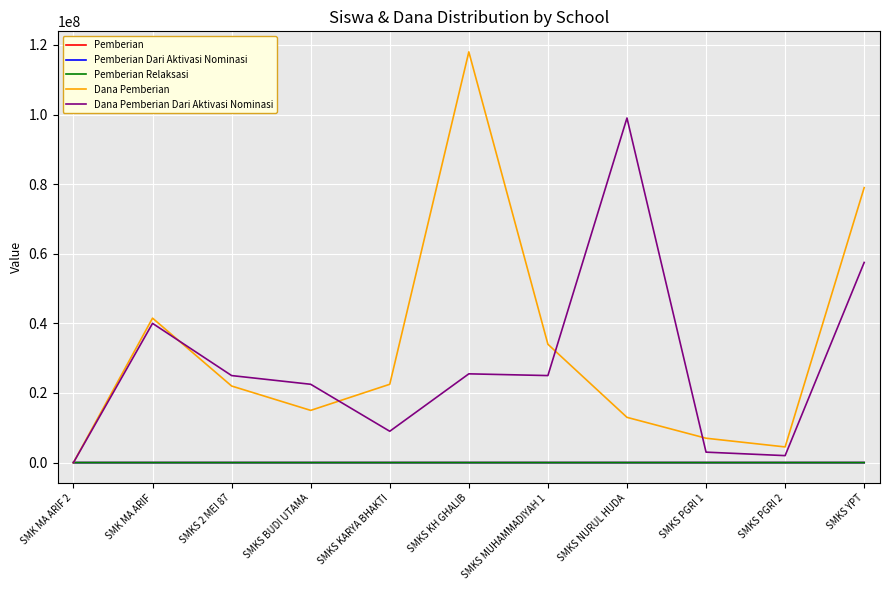

Which series has the widest spread of values?

Dana Pemberian